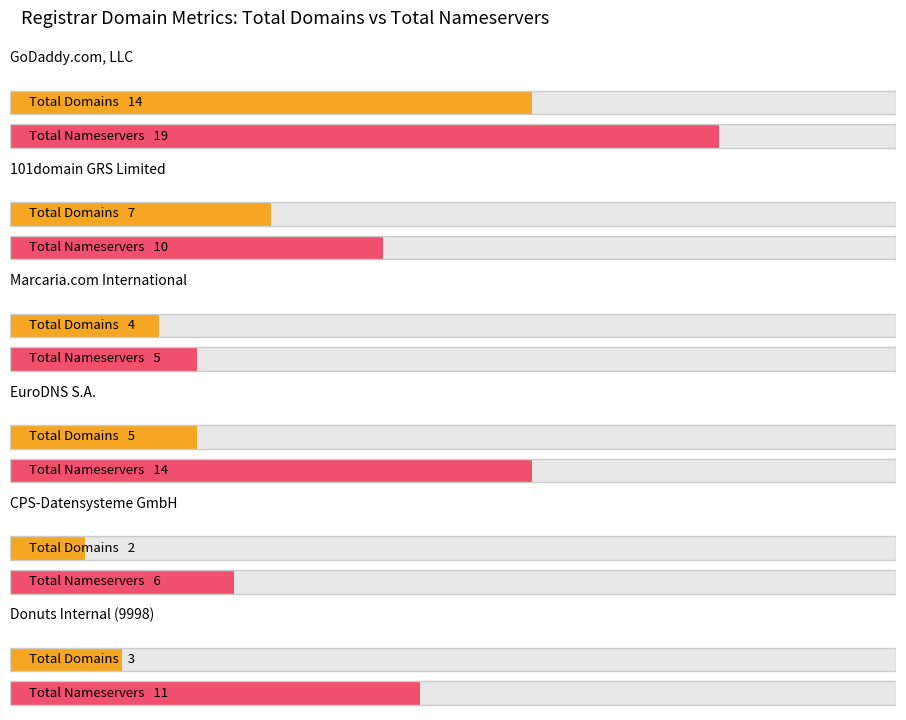

At which category is the sum across all series the highest?

GoDaddy.com